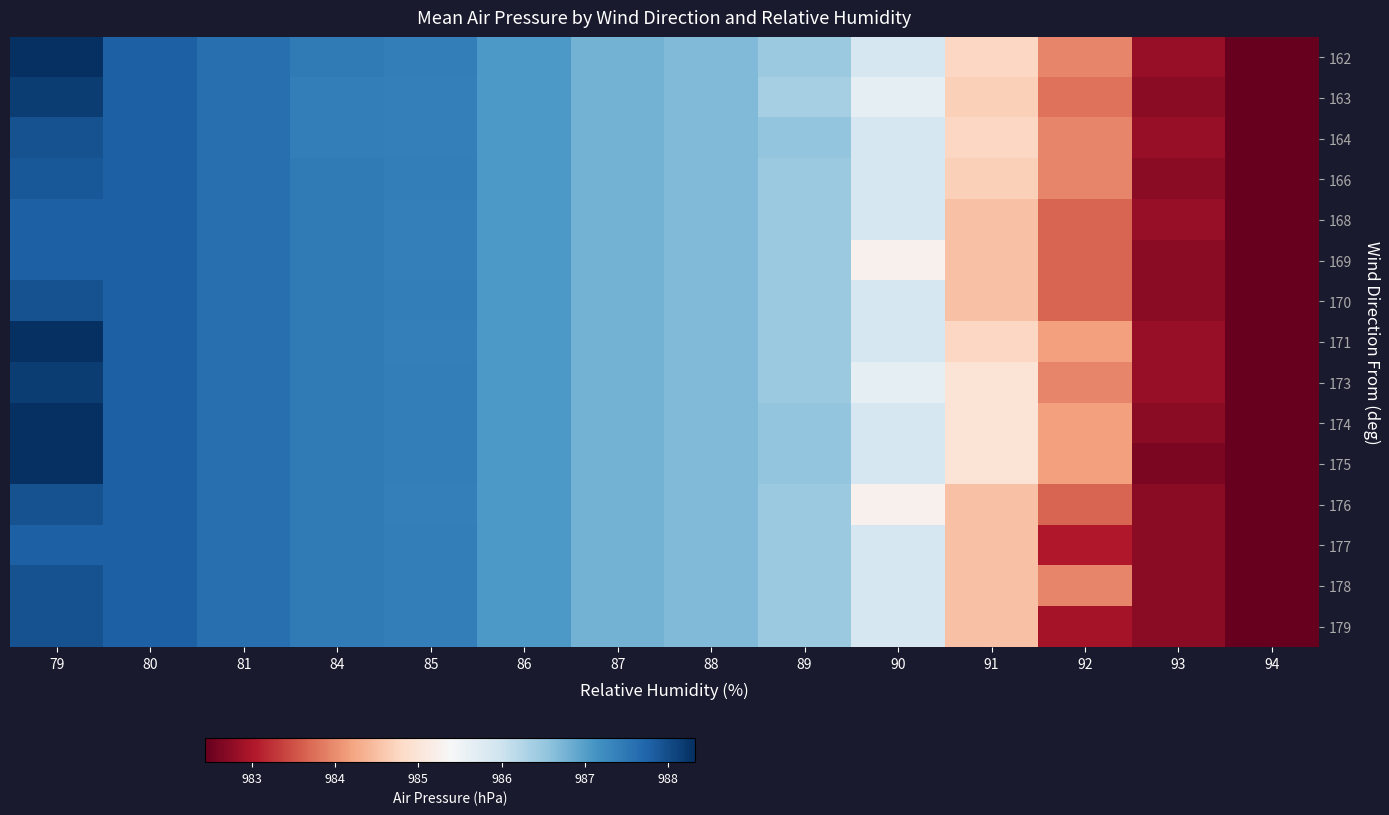

Between 90 and 85, which is larger?

85